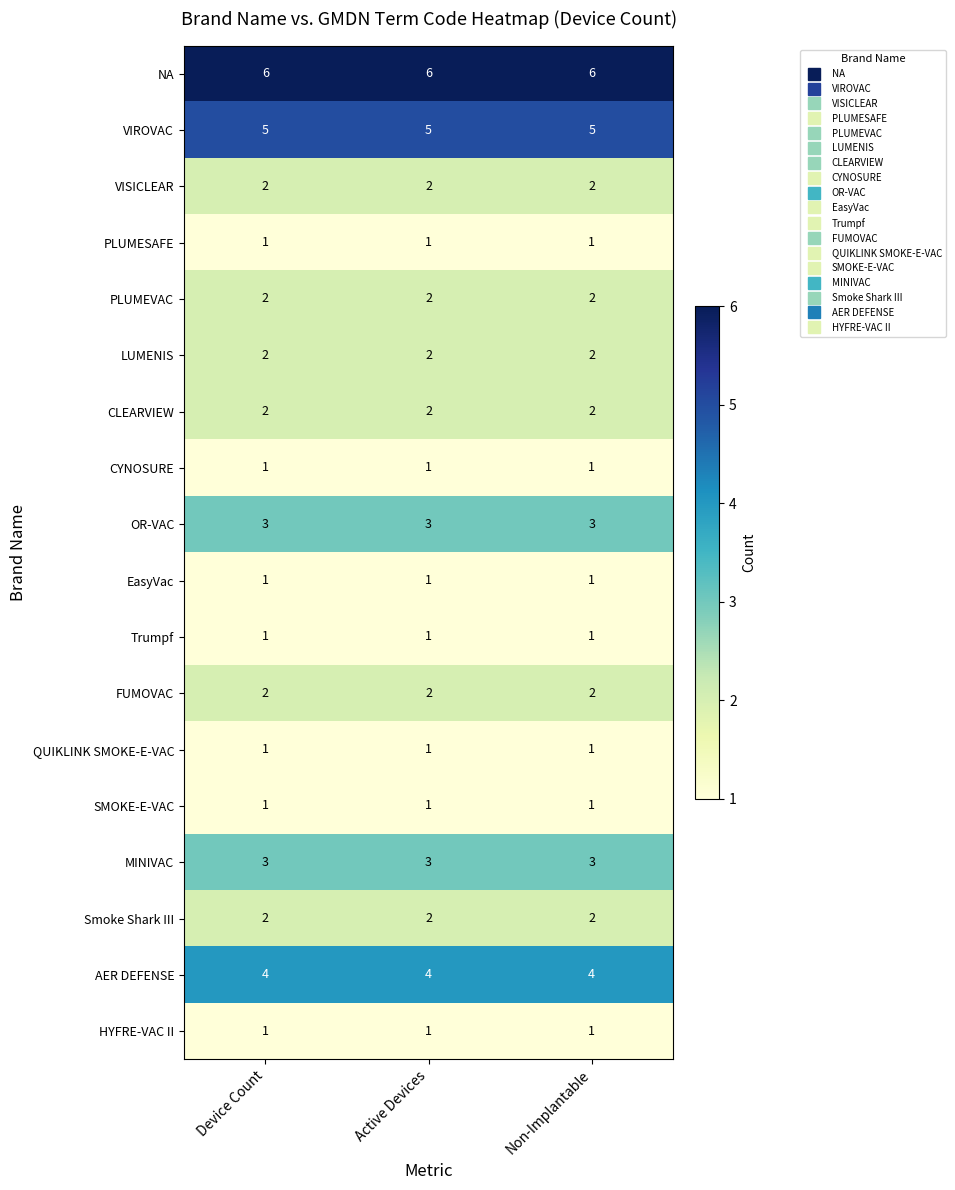

Is it true that QUIKLINK SMOKE-E-VAC equals 0 at Device Count?

False